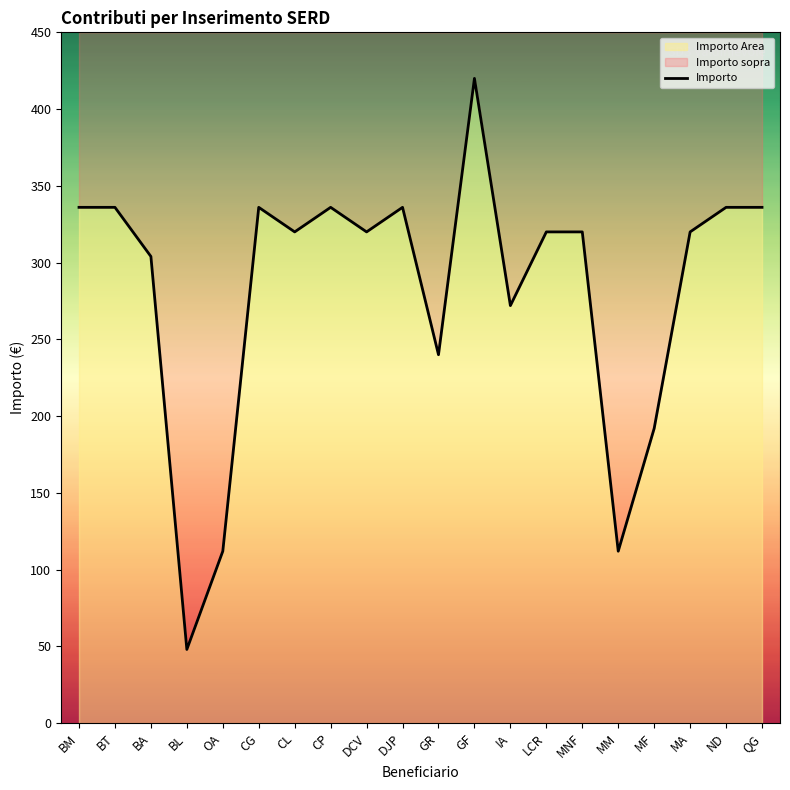

Reading right to left, list all the values displayed in this chart.

336	336	320	192	112	320	320	272	420	240	336	320	336	320	336	112	48	304	336	336